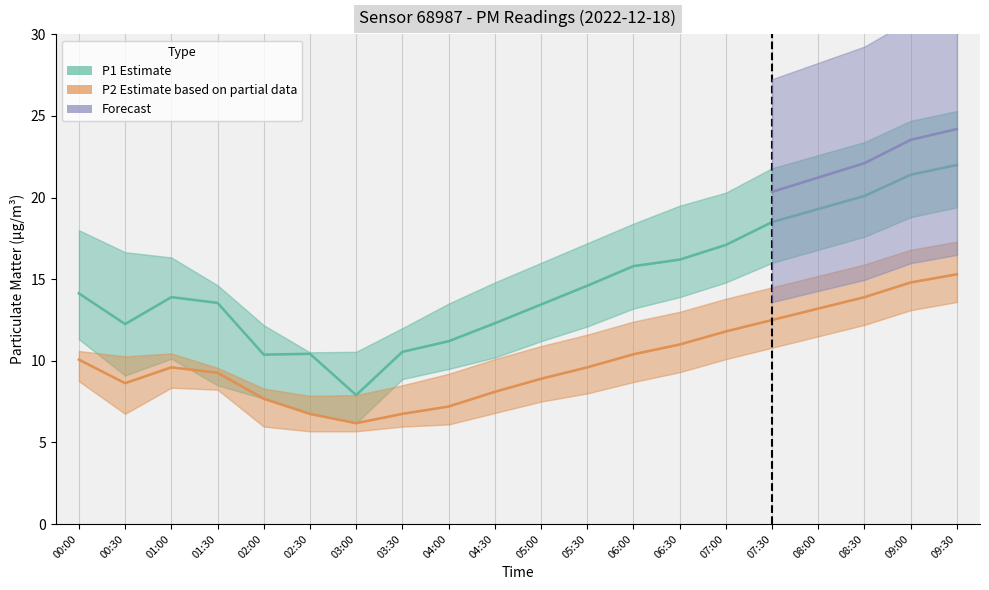

Is it true that P2_upper equals 2.9 at 00:00?

False